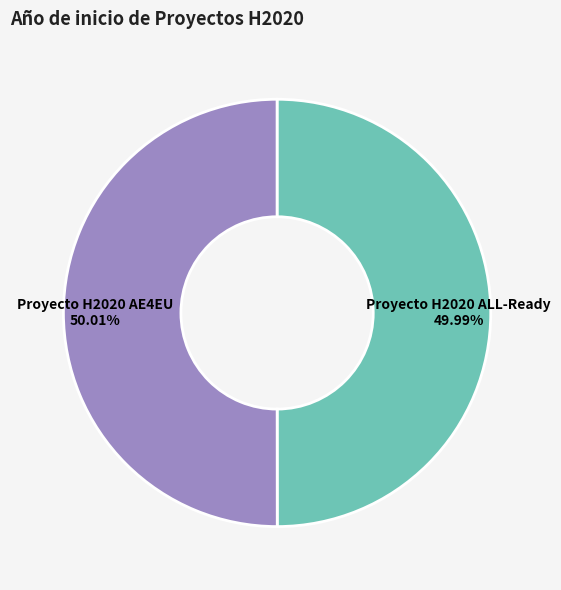

What percentage do Proyecto H2020 ALL-Ready and Proyecto H2020 AE4EU together represent?

100.0%